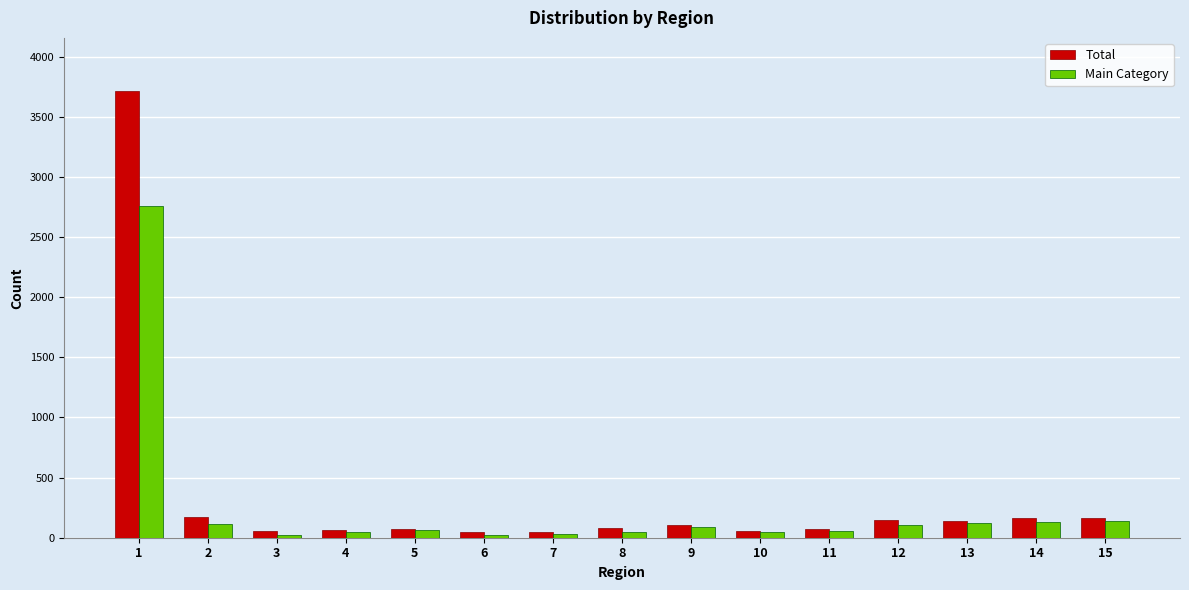

What are all the series names shown in the legend?

Total, Main Category